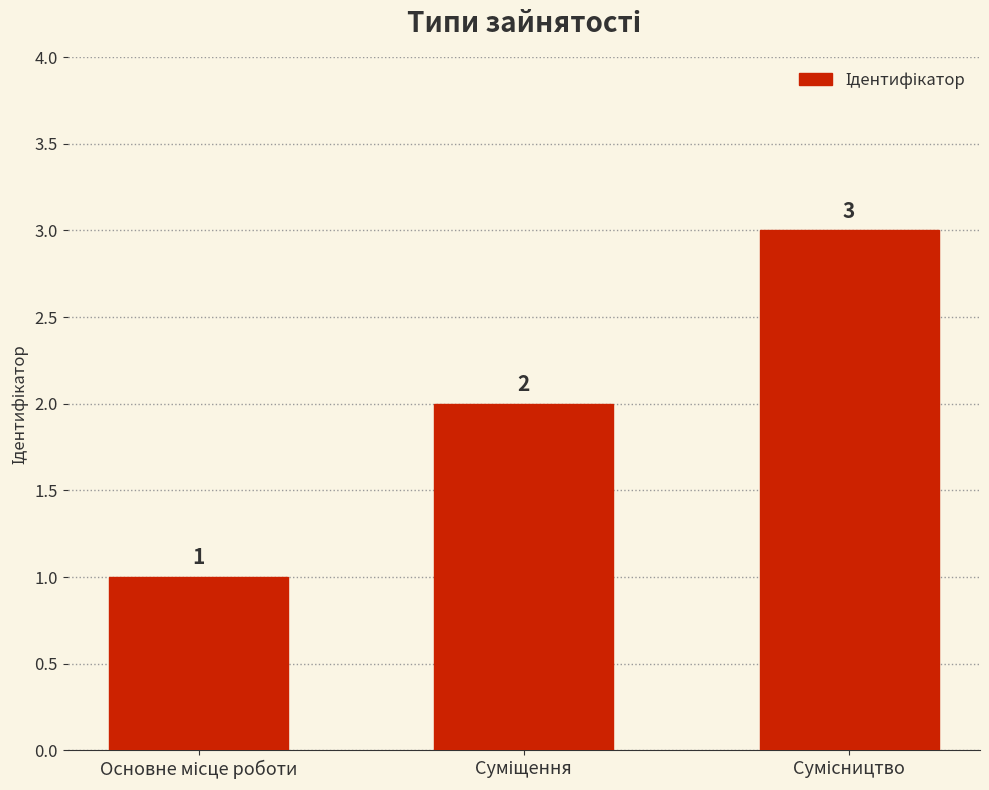

What is the sum of all values?

6